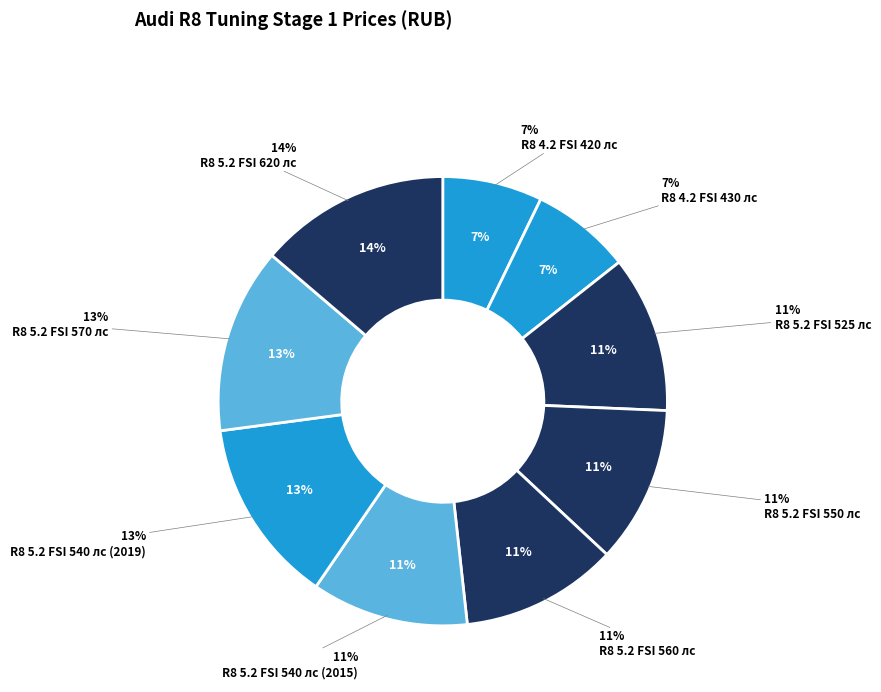

To the nearest percent, what portion does R8 5.2 FSI 550 лс represent?

11%